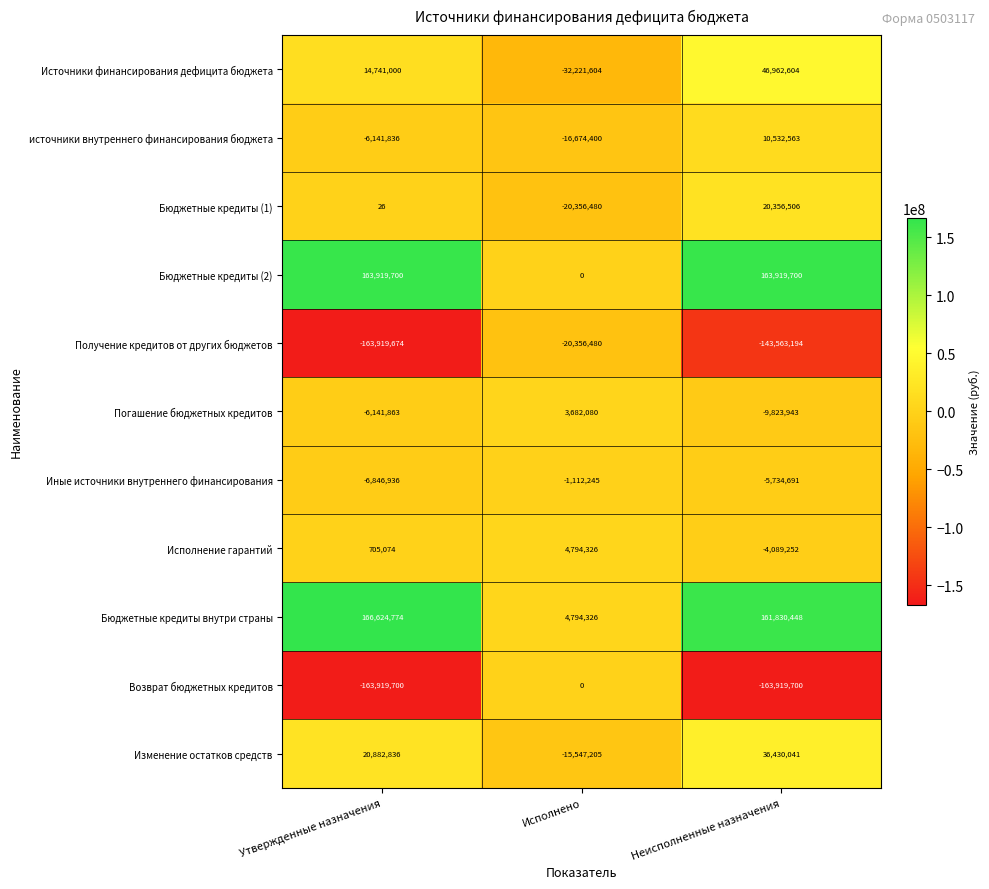

Which series has the largest total across all categories?

Бюджетные кредиты внутри страны